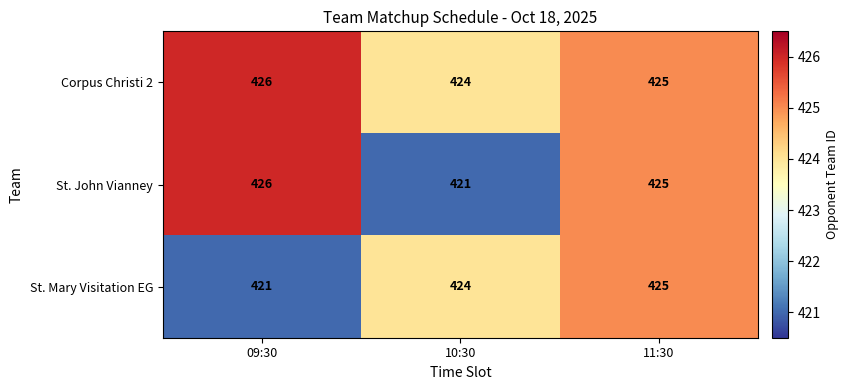

What is the greatest value displayed?

426